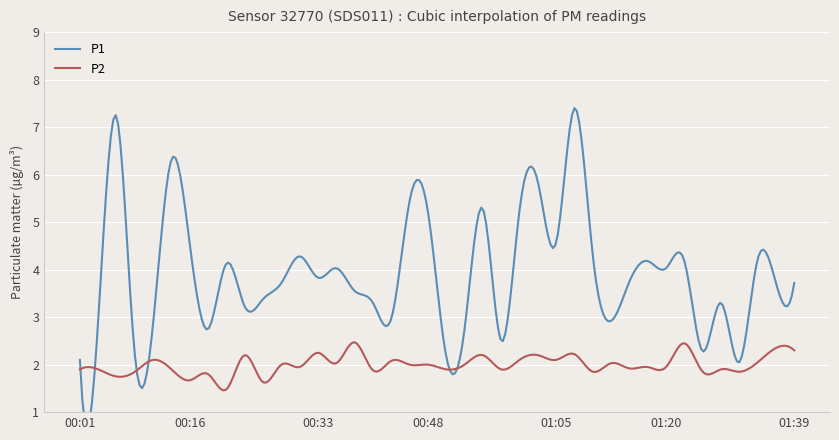

What is the average value of the P2 series?

2.0